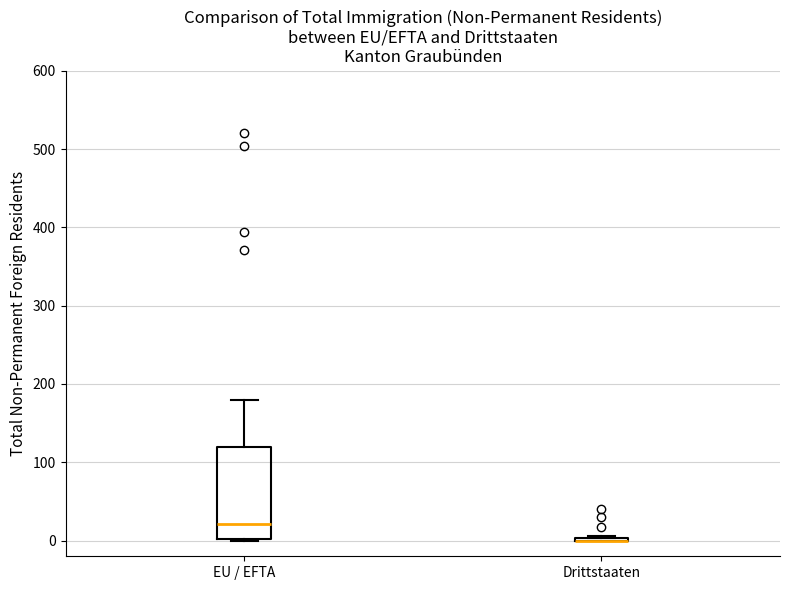

Reading left to right, read every box against the y-axis: the position of its median line, the range the box covers, and the ends of its whiskers. The values are not printed on the chart, so give them approximately, as read against the axis.

EU / EFTA: median 20, box 0 to 120, whiskers 0 to 180
Drittstaaten: box collapsed to a line at 0, whiskers 0 to 10